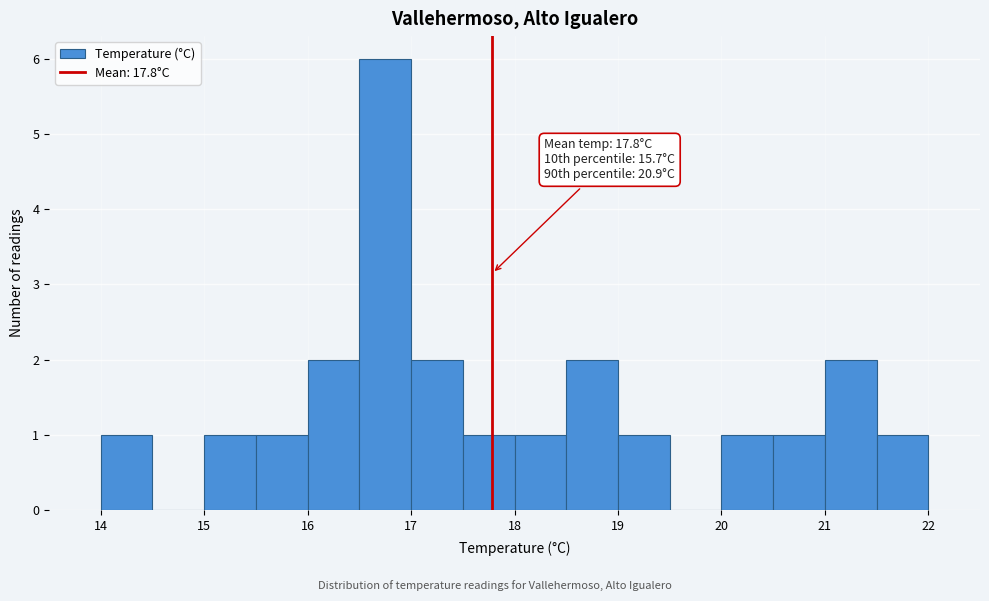

Over which range of the x-axis is the bar tallest?

16.5 to 17.0